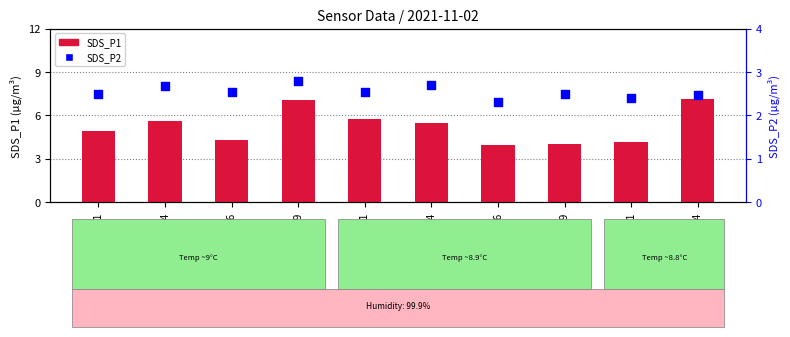

Which series reaches the minimum Y coordinate?

SDS_P2